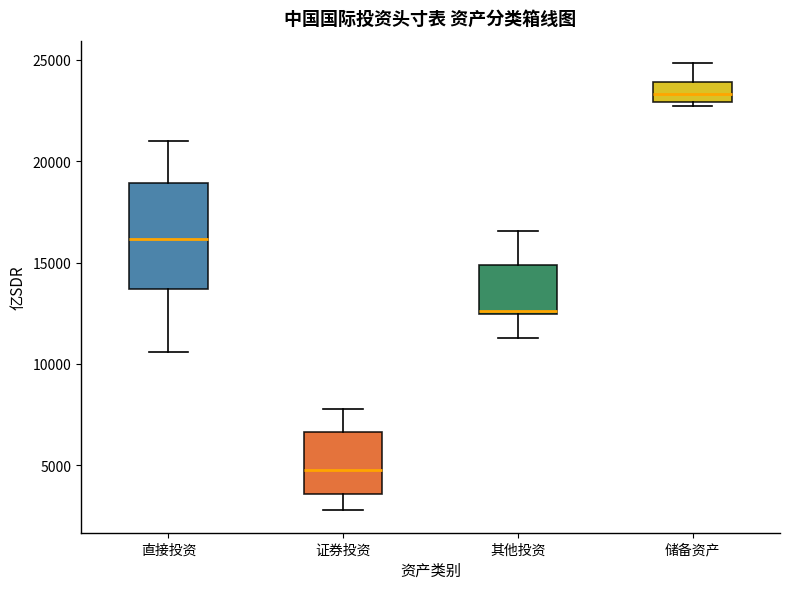

Which box's median line is the lowest?

证券投资